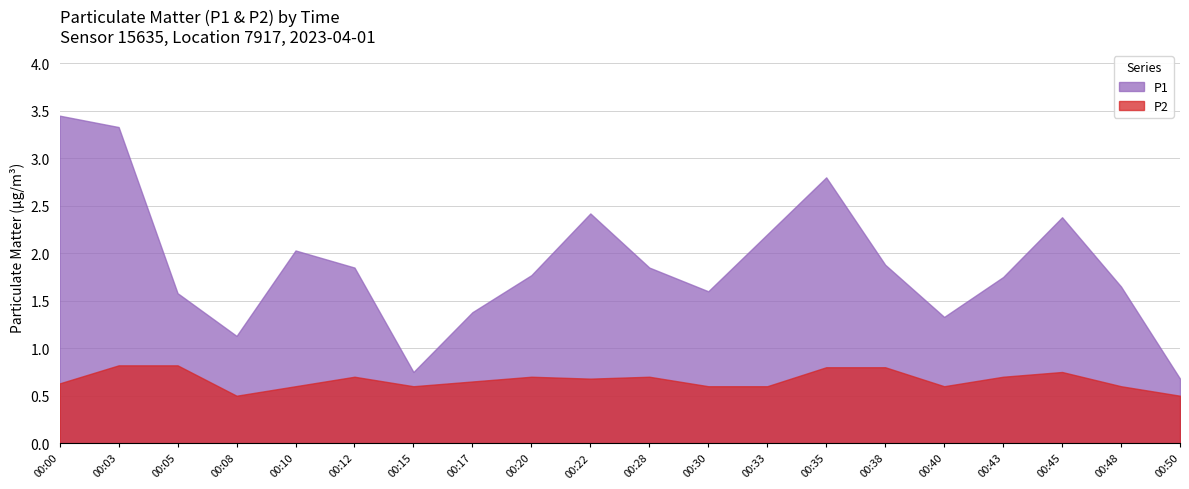

Reading right to left, list all the values displayed in this chart.

P1: 00:50=0.7	00:48=1.6	00:45=2.4	00:43=1.8	00:40=1.3	00:38=1.9	00:35=2.8	00:33=2.2	00:30=1.6	00:28=1.9	00:22=2.4	00:20=1.8	00:17=1.4	00:15=0.8	00:12=1.9	00:10=2.0	00:08=1.1	00:05=1.6	00:03=3.3	00:00=3.5
P2: 00:50=0.5	00:48=0.6	00:45=0.8	00:43=0.7	00:40=0.6	00:38=0.8	00:35=0.8	00:33=0.6	00:30=0.6	00:28=0.7	00:22=0.7	00:20=0.7	00:17=0.7	00:15=0.6	00:12=0.7	00:10=0.6	00:08=0.5	00:05=0.8	00:03=0.8	00:00=0.6